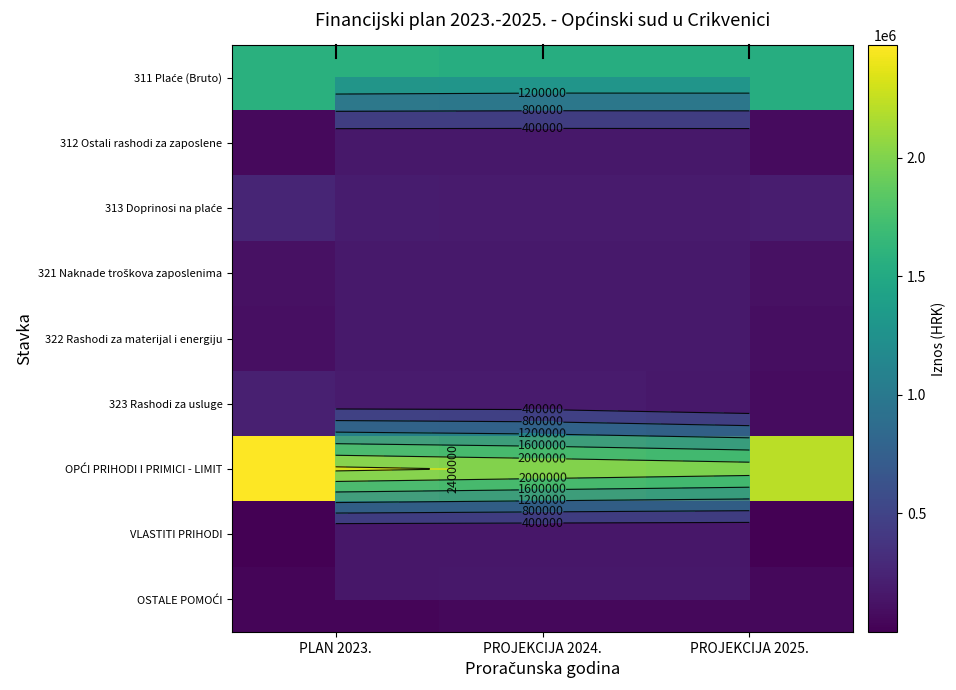

How many data points in OPĆI PRIHODI I PRIMICI - LIMIT are above 2343552?

1